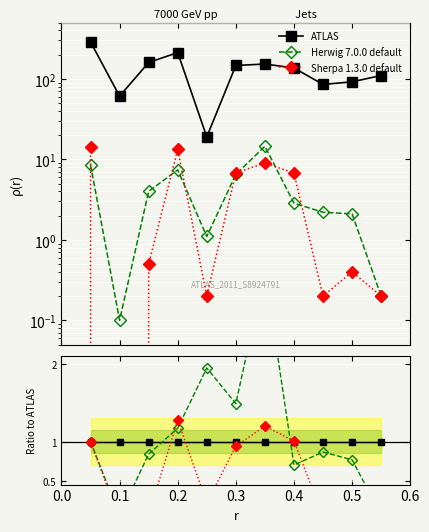

True or false: Herwig 7.0.0 default and Sherpa 1.3.0 default intersect in this chart.

True